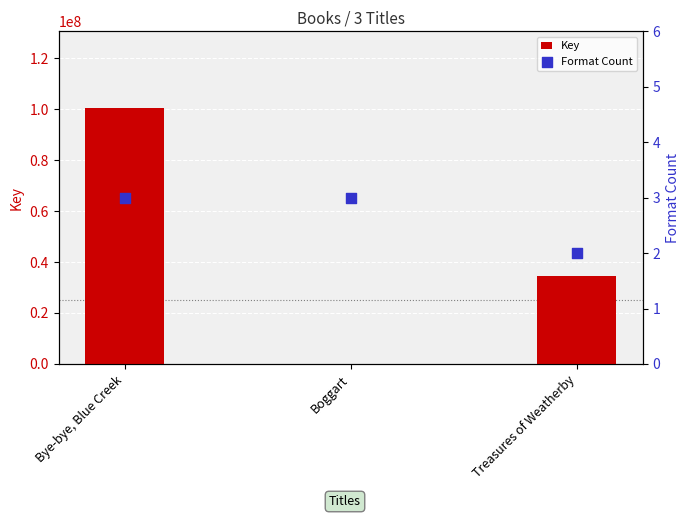

Which series contains the highest Y value?

Key